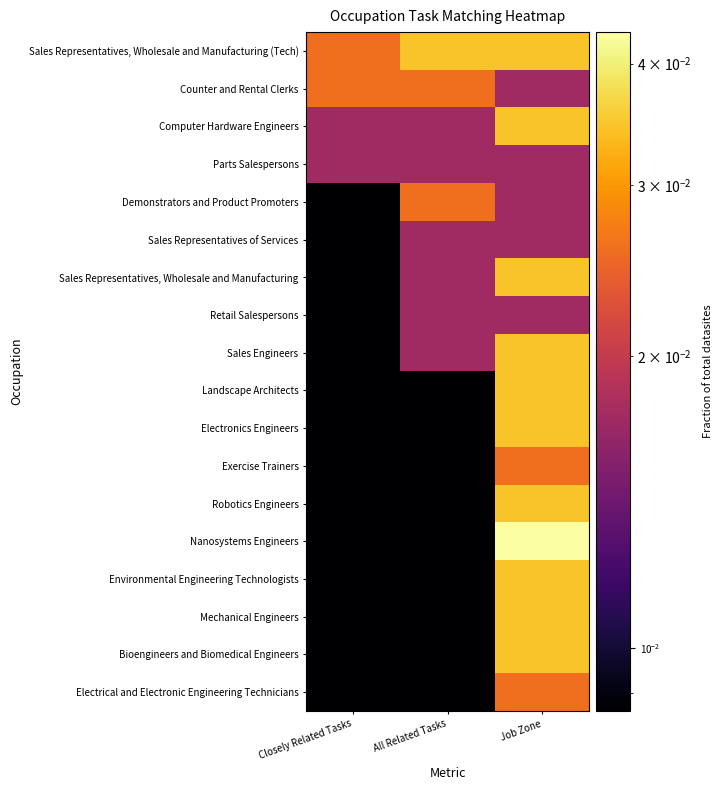

Which category has the lowest value across all series?

Closely Related Tasks